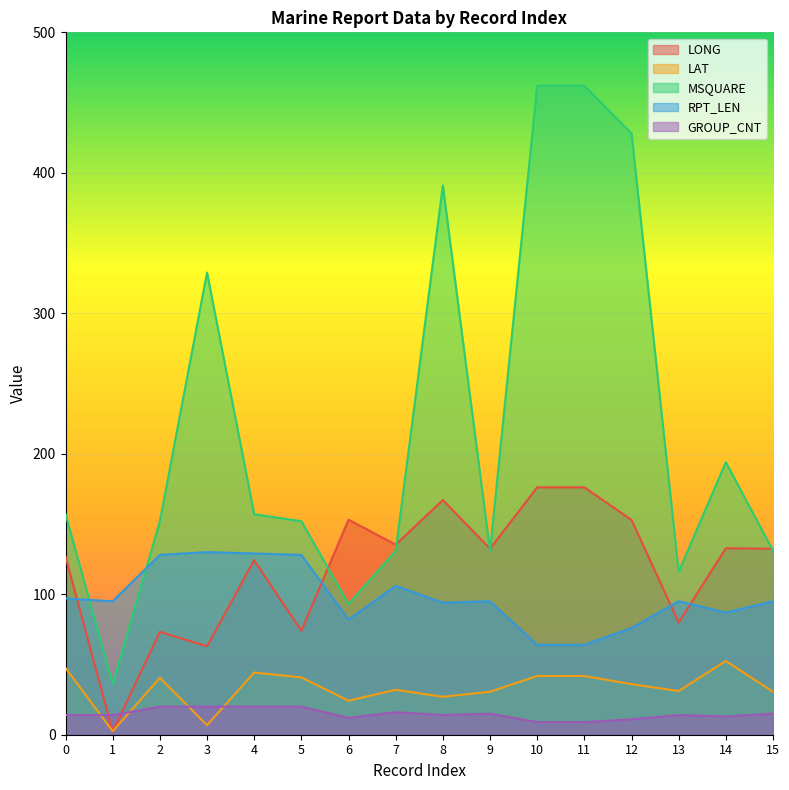

True or false: LAT has more than 1 interior local peaks.

True